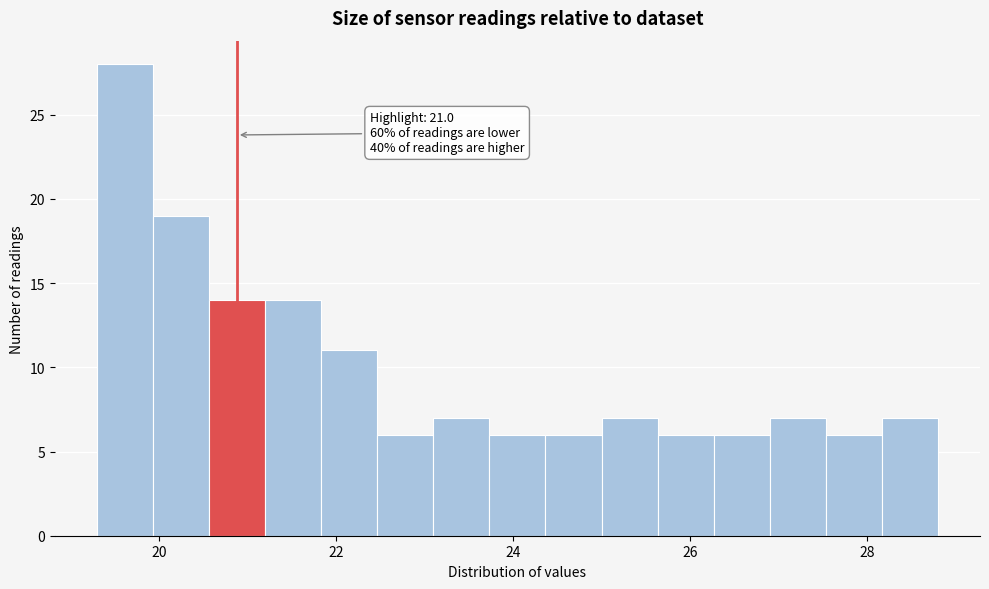

Around what value on the x-axis is the tallest bar? Give the approximate position of its centre, as read against the axis.

19.6